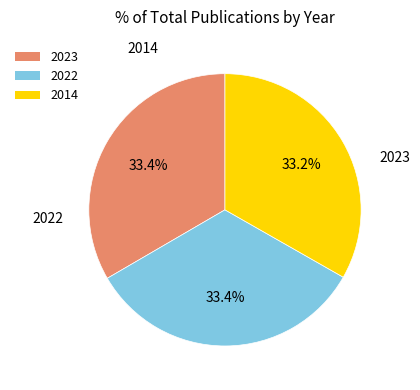

Count the number of slices in the pie.

3